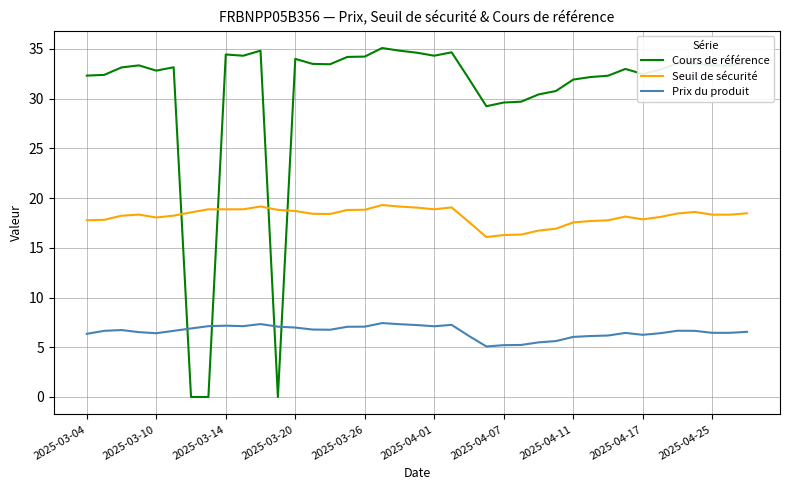

How many times do Seuil de sécurité and Cours de référence cross each other?

4